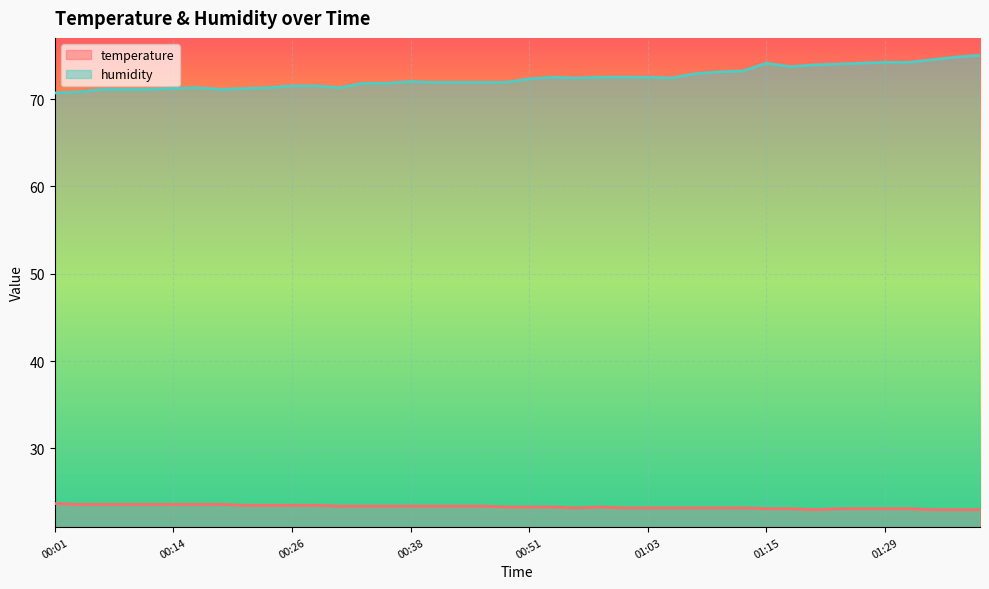

What is the value of the temperature point at the 11th from the left?

23.5